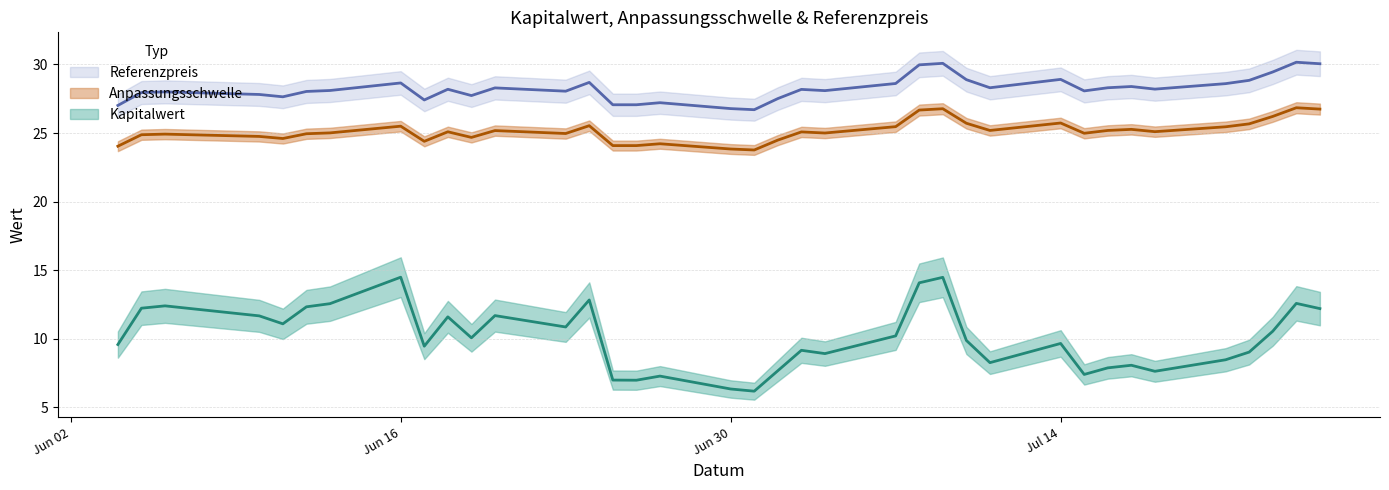

Which series has the largest total across all categories?

Referenzpreis